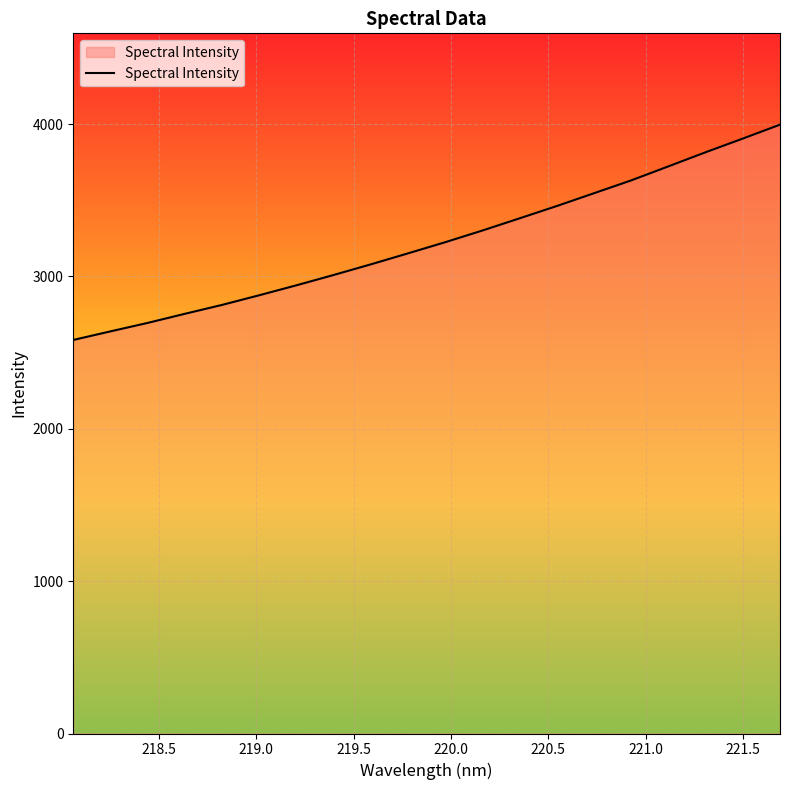

What is the difference between the maximum and minimum values?

1413.2